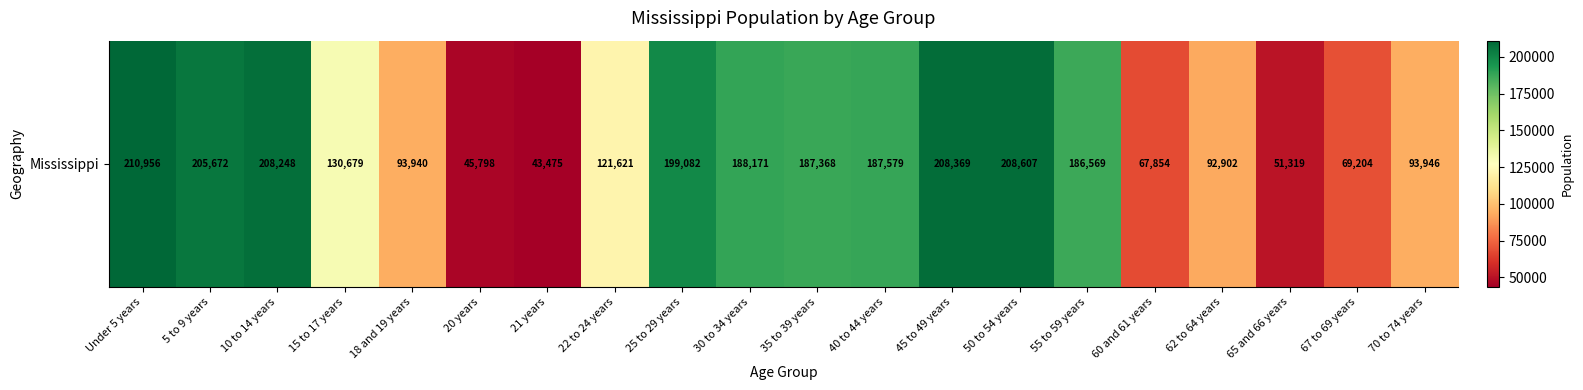

Reading right to left, what are all the values shown in this chart?

93946	69204	51319	92902	67854	186569	208607	208369	187579	187368	188171	199082	121621	43475	45798	93940	130679	208248	205672	210956